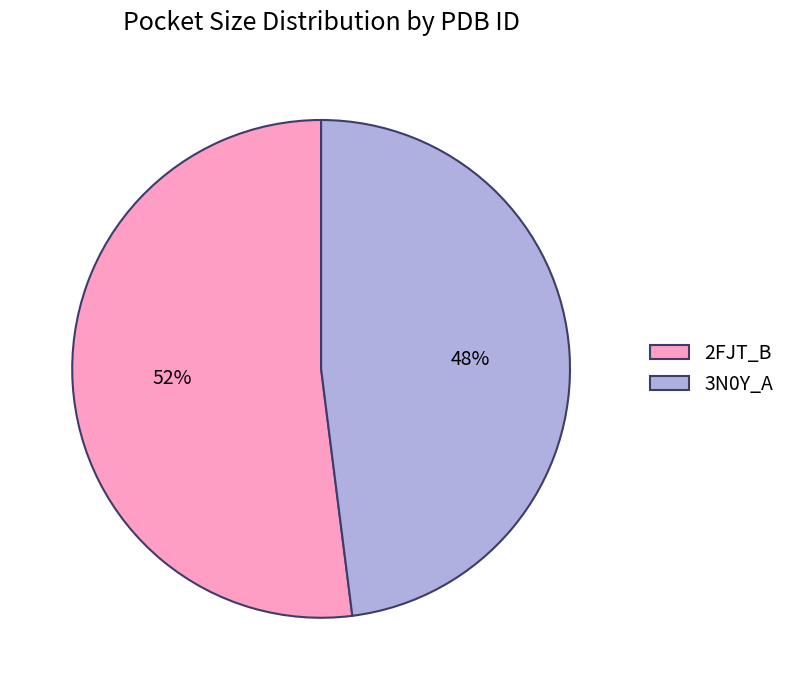

Does 3N0Y_A represent more than half of the total?

No